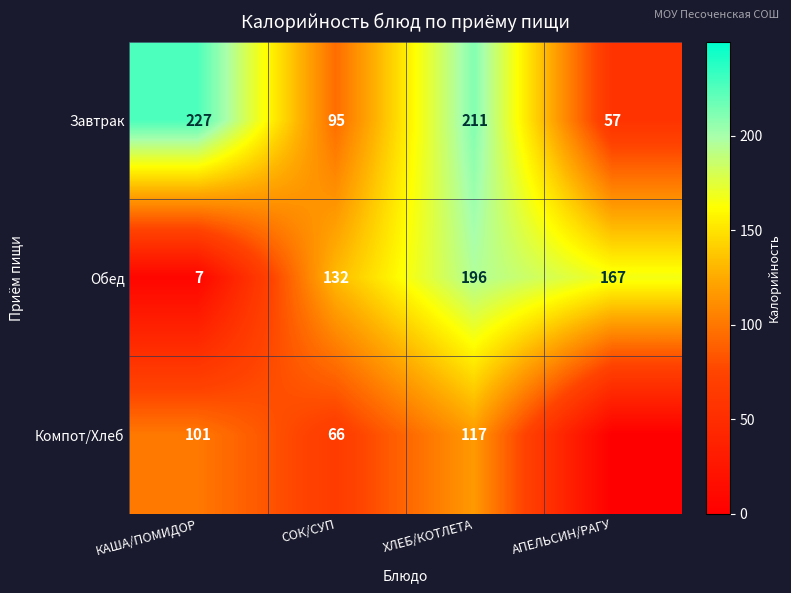

At how many categories does at least one series exceed 12?

4